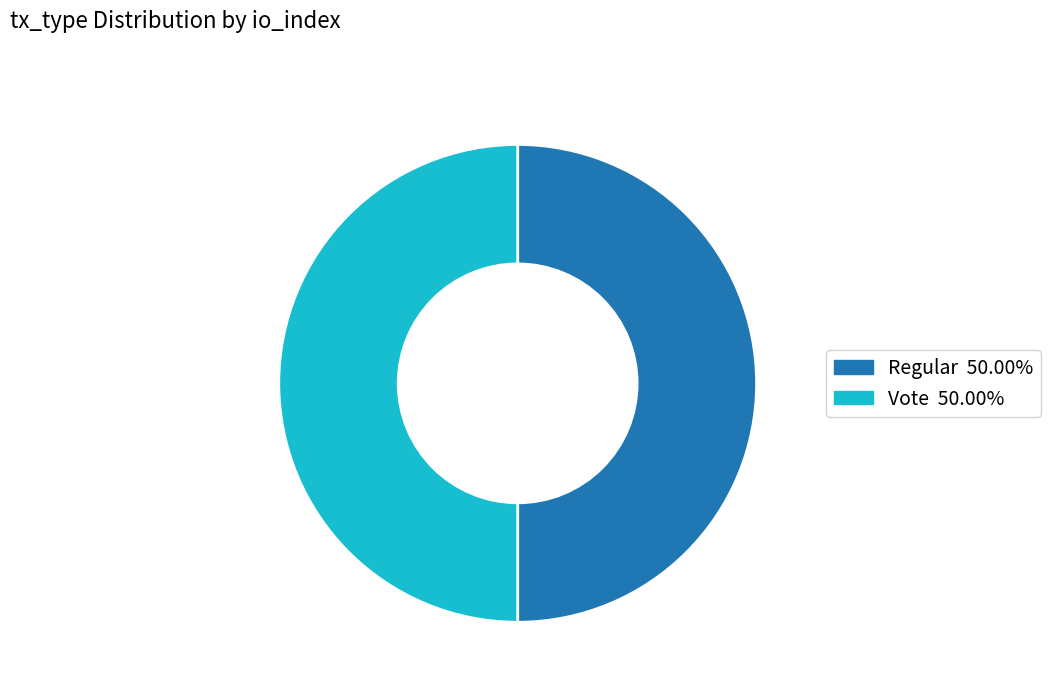

How many segments does this pie chart have?

2